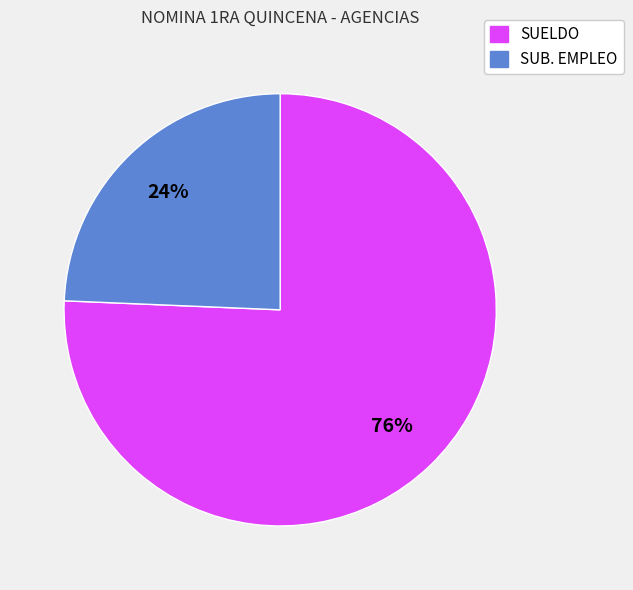

What is the ratio of the value at SUB. EMPLEO to the value at SUELDO?

0.3